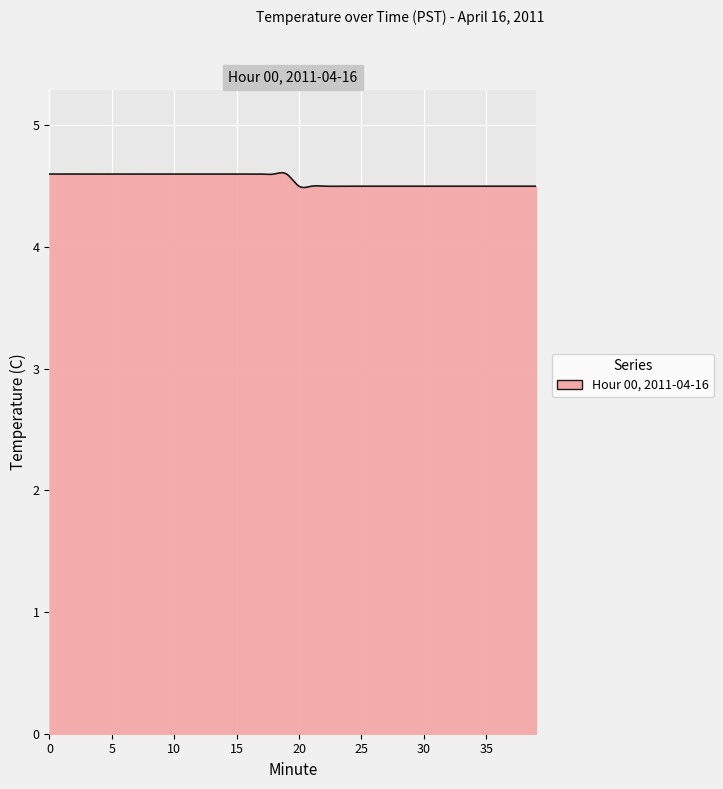

Does the chart display data point markers on the line(s)?

No